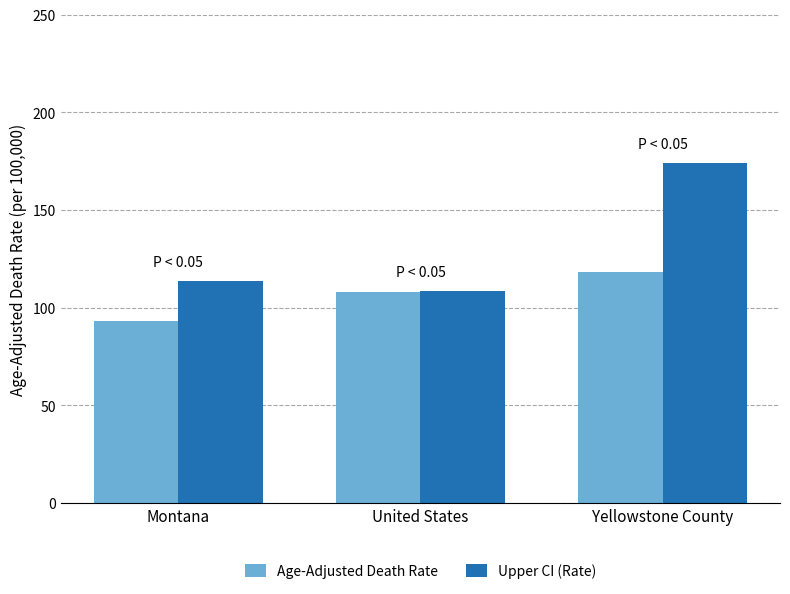

What is the label of the 1st bar from the right?

Yellowstone County